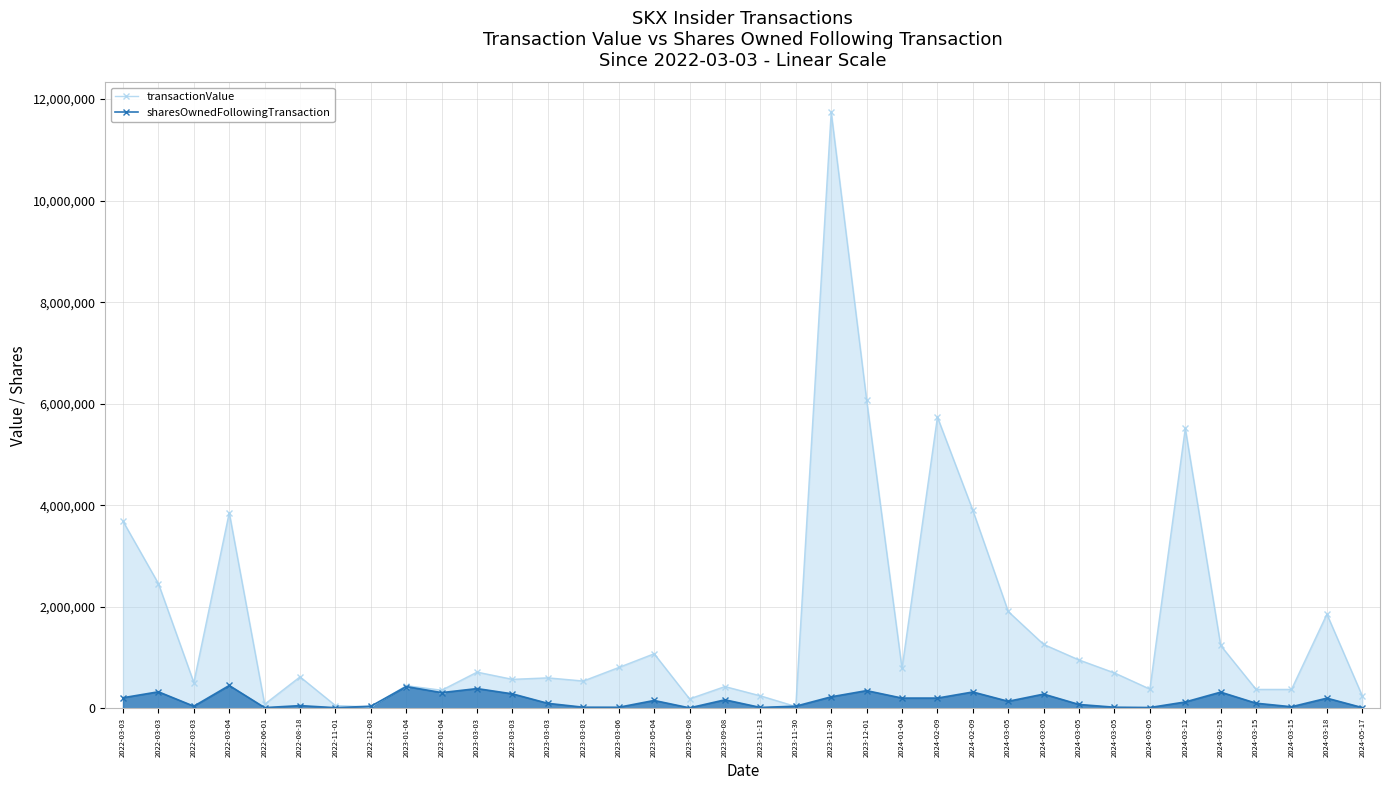

Rank the series by their maximum value, from highest to lowest.

transactionValue, sharesOwnedFollowingTransaction